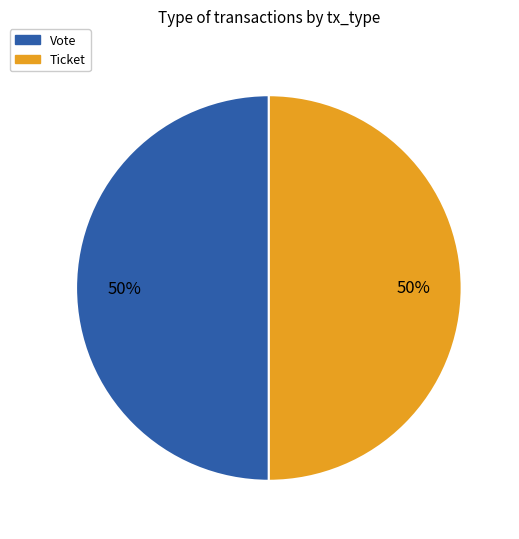

To the nearest percent, what is the difference between the Ticket and Vote slice percentages?

0%